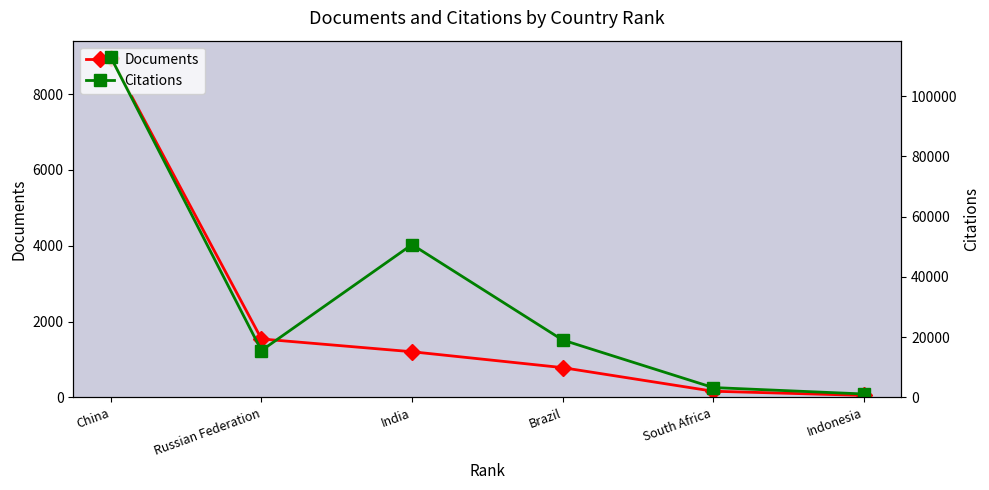

Read the Citations value at India, to the nearest 50.

50700